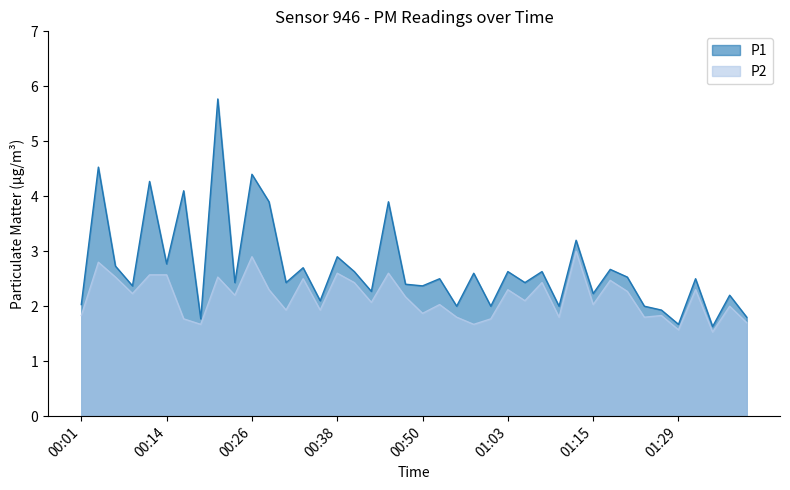

What is the total value across all series at 00:43?

4.3